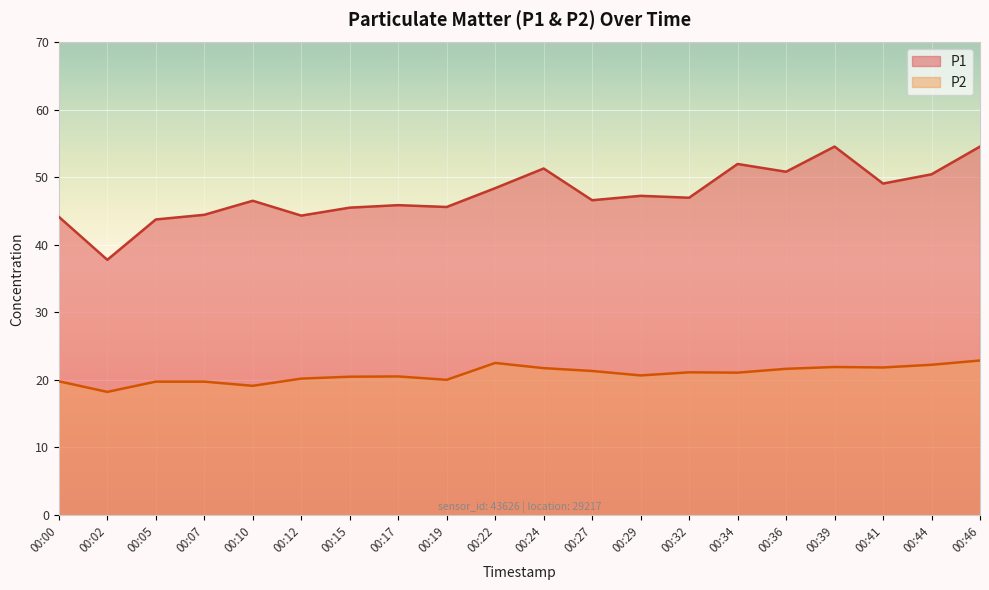

How many interior local peaks does the P2 series have?

4